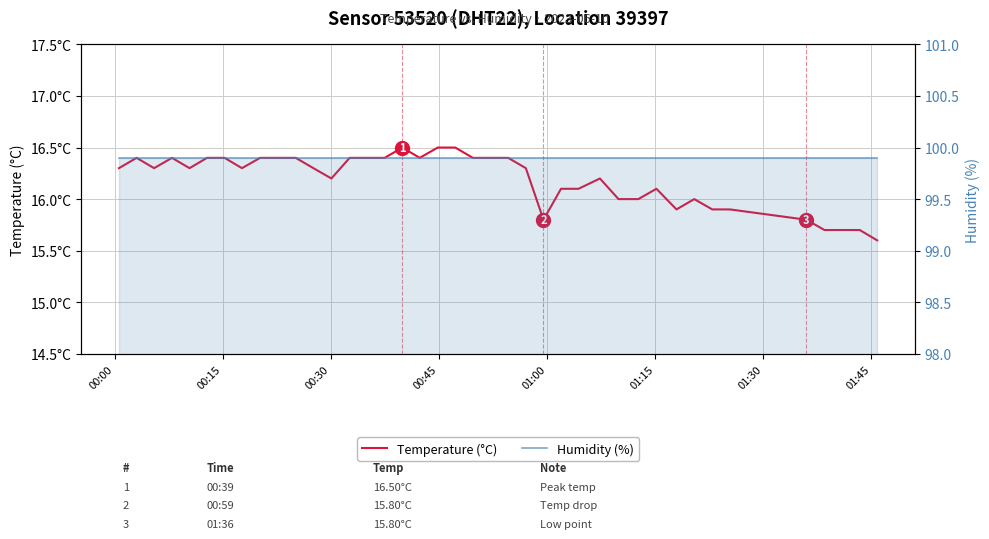

Reading right to left, extract all data points from this chart.

Temperature (°C): 15.6	15.7	15.7	15.7	15.8	15.9	15.9	16.0	15.9	16.1	16.0	16.0	16.2	16.1	16.1	15.8	16.3	16.4	16.4	16.4	16.5	16.5	16.4	16.5	16.4	16.4	16.4	16.2	16.3	16.4	16.4	16.4	16.3	16.4	16.4	16.3	16.4	16.3	16.4	16.3
Humidity (%): 99.9	99.9	99.9	99.9	99.9	99.9	99.9	99.9	99.9	99.9	99.9	99.9	99.9	99.9	99.9	99.9	99.9	99.9	99.9	99.9	99.9	99.9	99.9	99.9	99.9	99.9	99.9	99.9	99.9	99.9	99.9	99.9	99.9	99.9	99.9	99.9	99.9	99.9	99.9	99.9